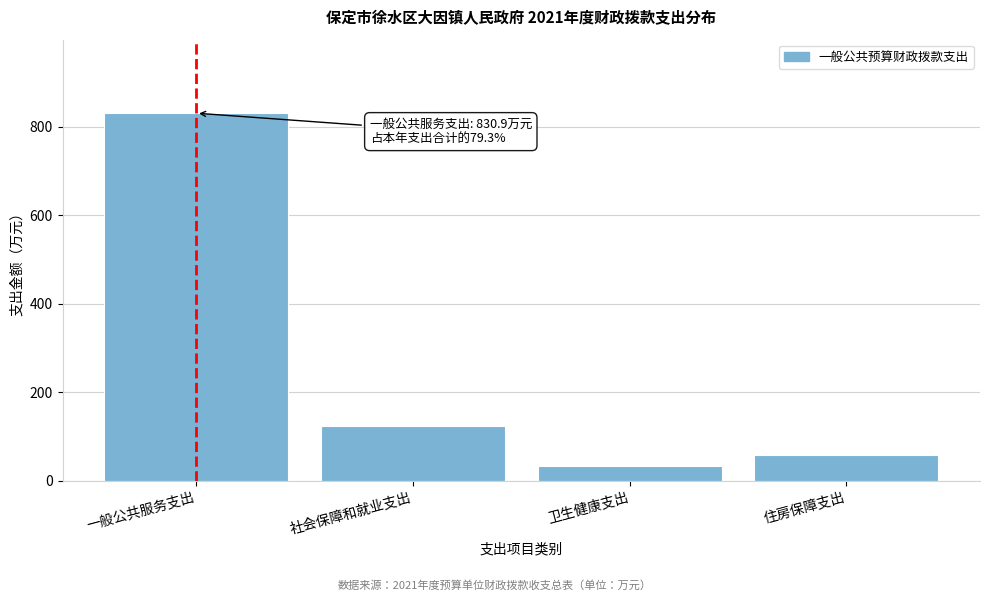

Reading left to right, transcribe all the data shown in this chart.

830.9	123.0	34.7	58.7